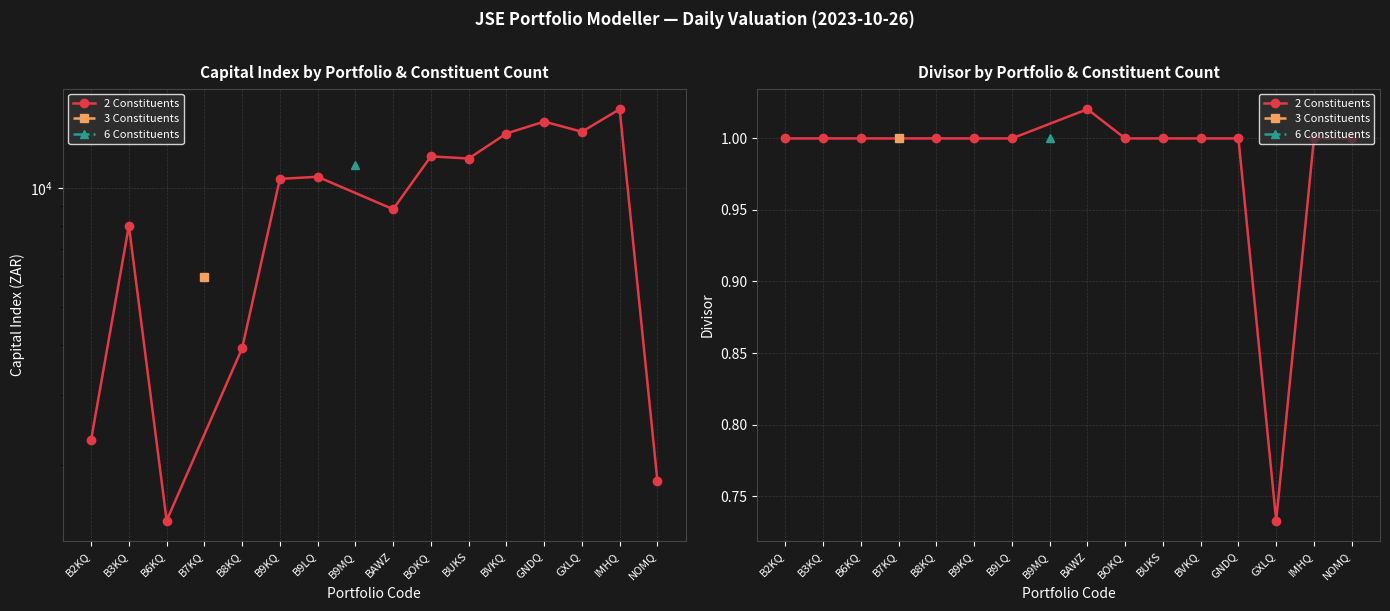

Does the chart display data point markers on the line(s)?

Yes